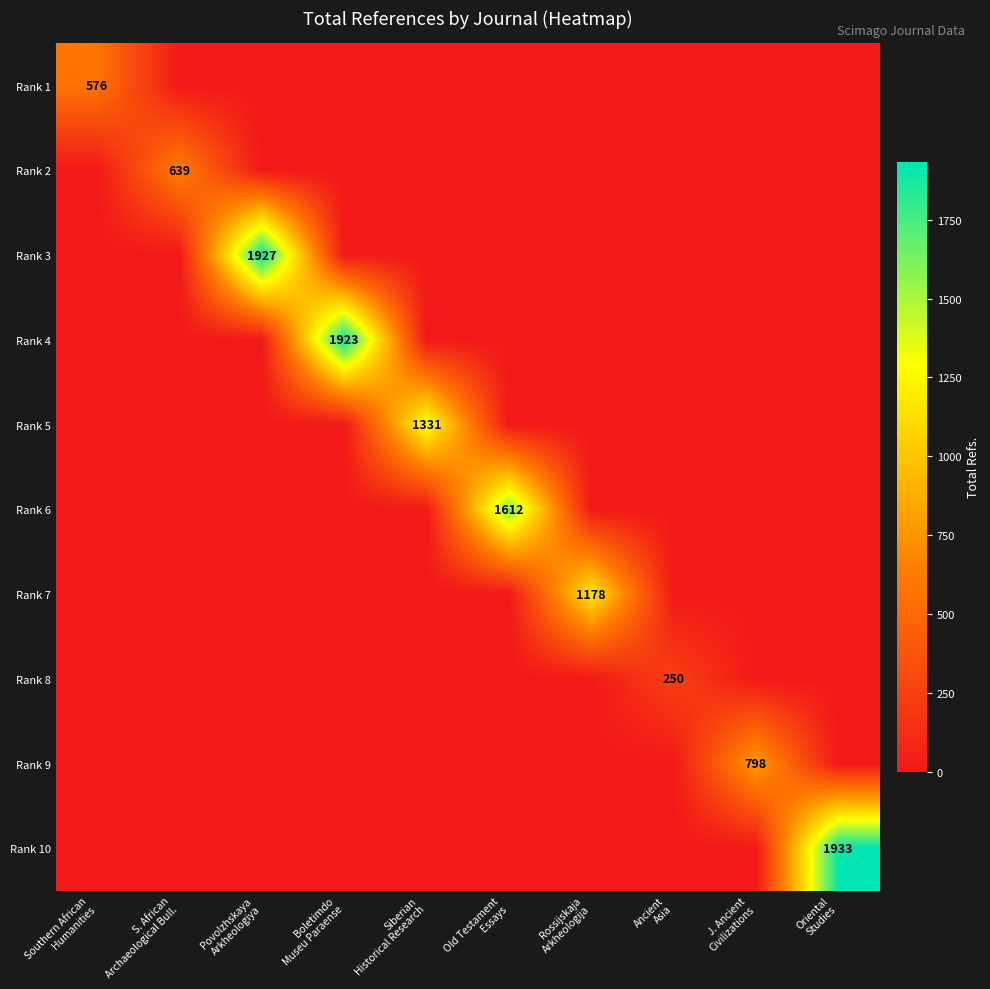

List the series in order of their peak value, highest first.

Rank 10, Rank 3, Rank 4, Rank 6, Rank 5, Rank 7, Rank 9, Rank 2, Rank 1, Rank 8